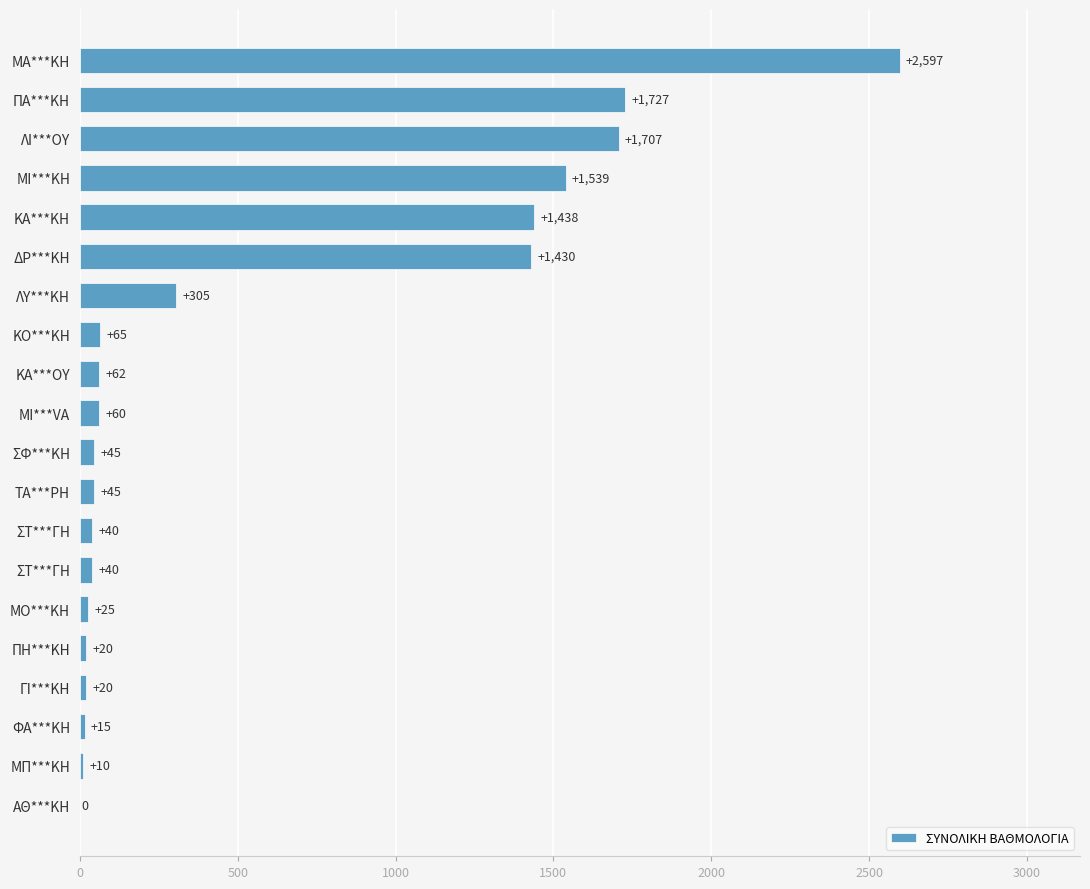

Count the number of data series in this chart.

1